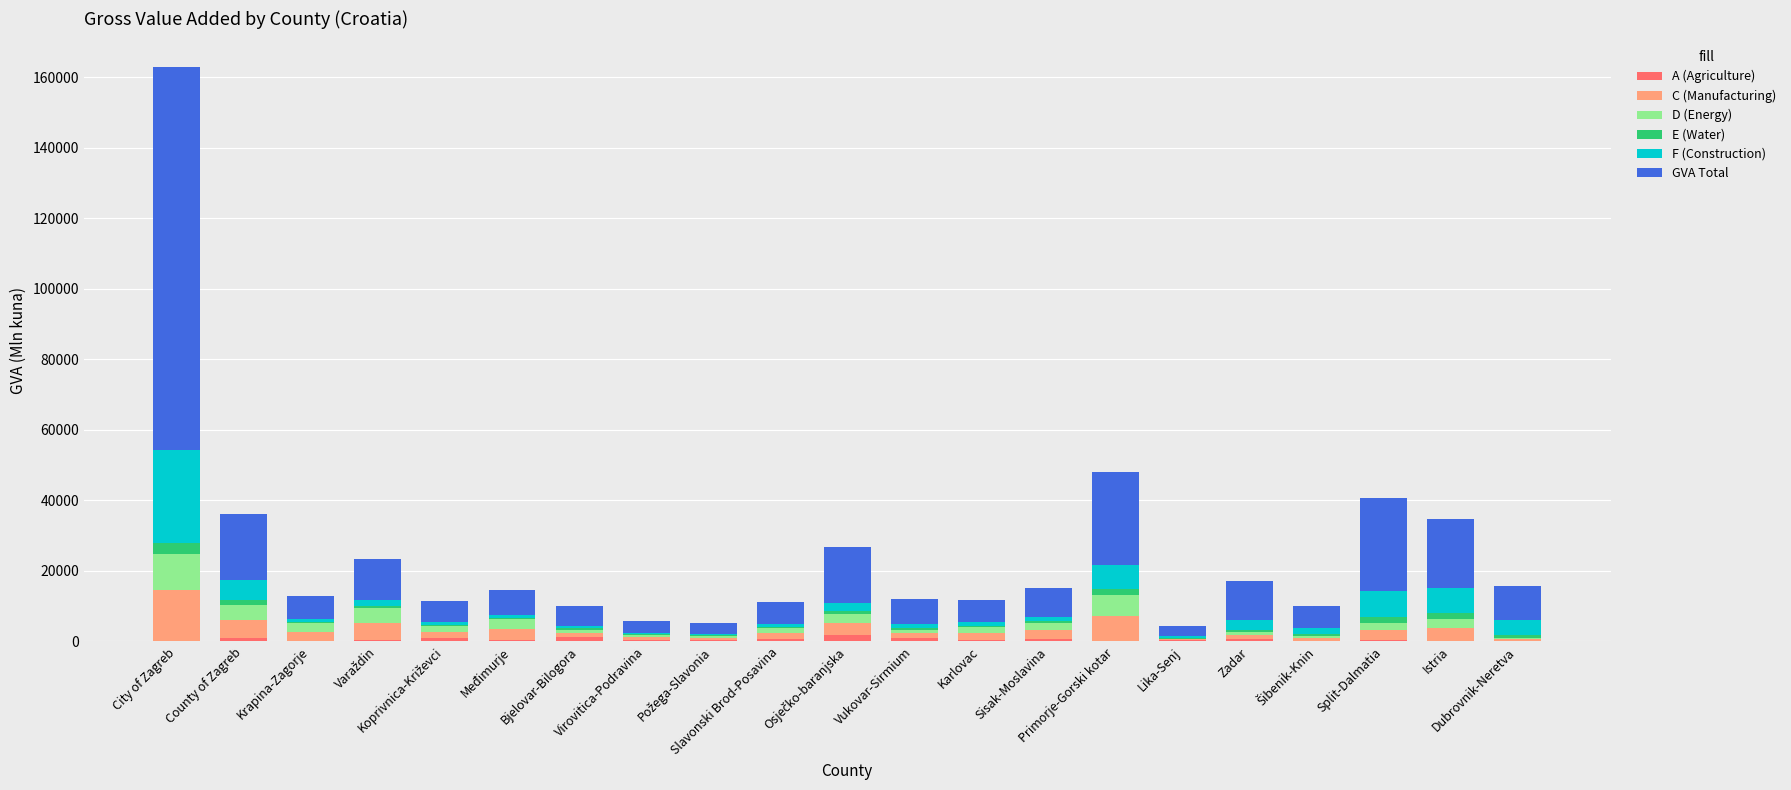

Which series has the largest range (max minus min)?

GVA Total